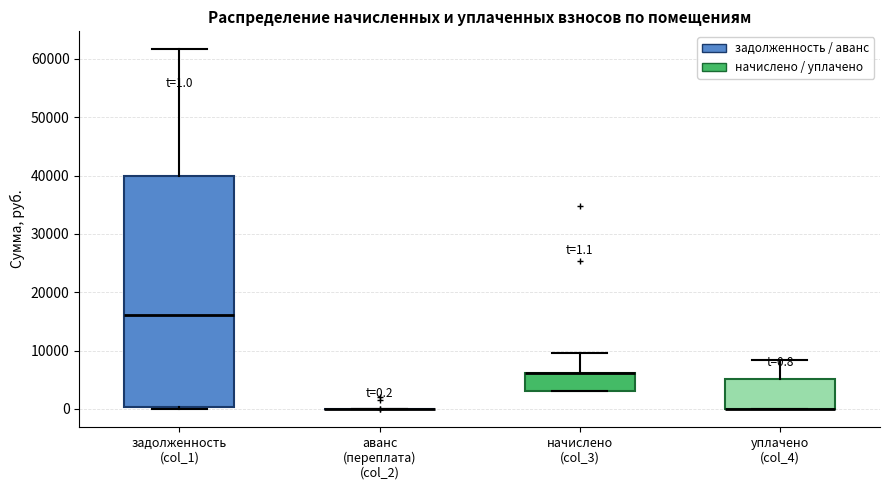

Which box is the tallest, from its lower edge to its upper edge?

задолженность (col_1)